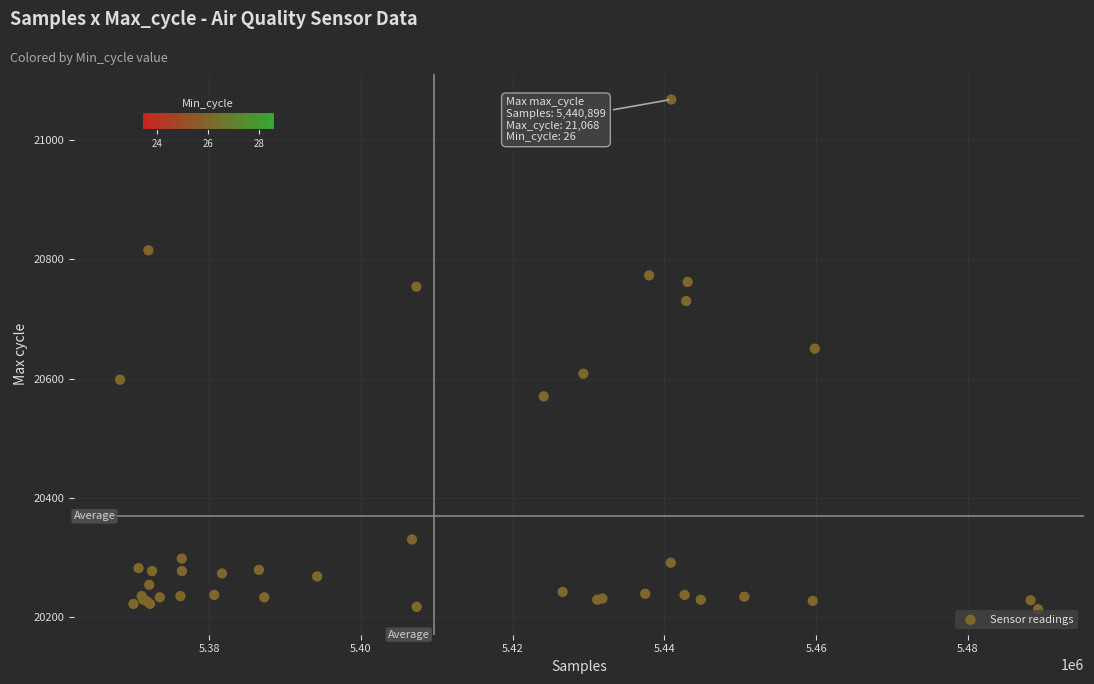

What Y value in the scatter plot is closest to 20640?

20650